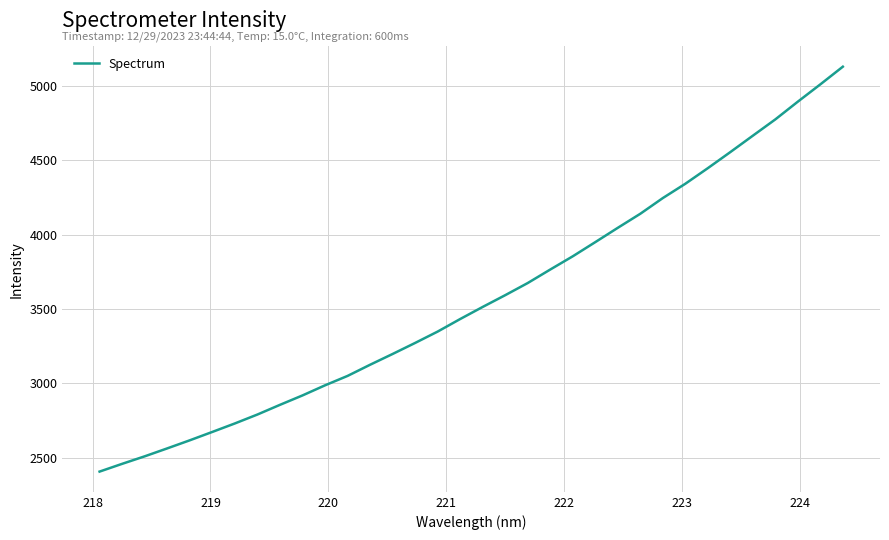

What is the smallest value displayed?

2405.4